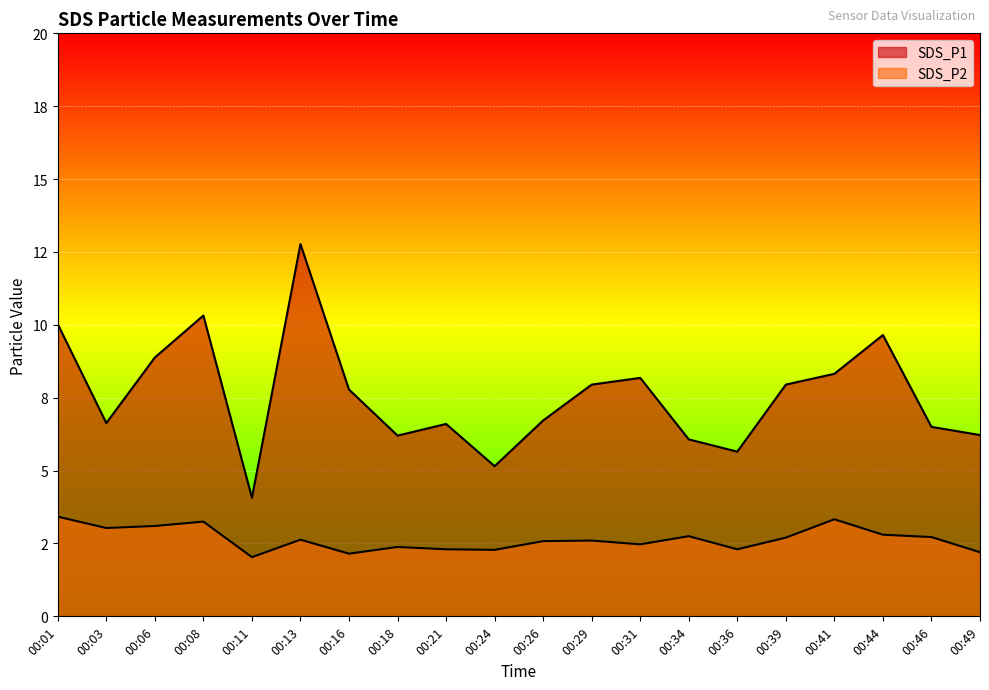

At which label does SDS_P2 reach its peak?

00:01